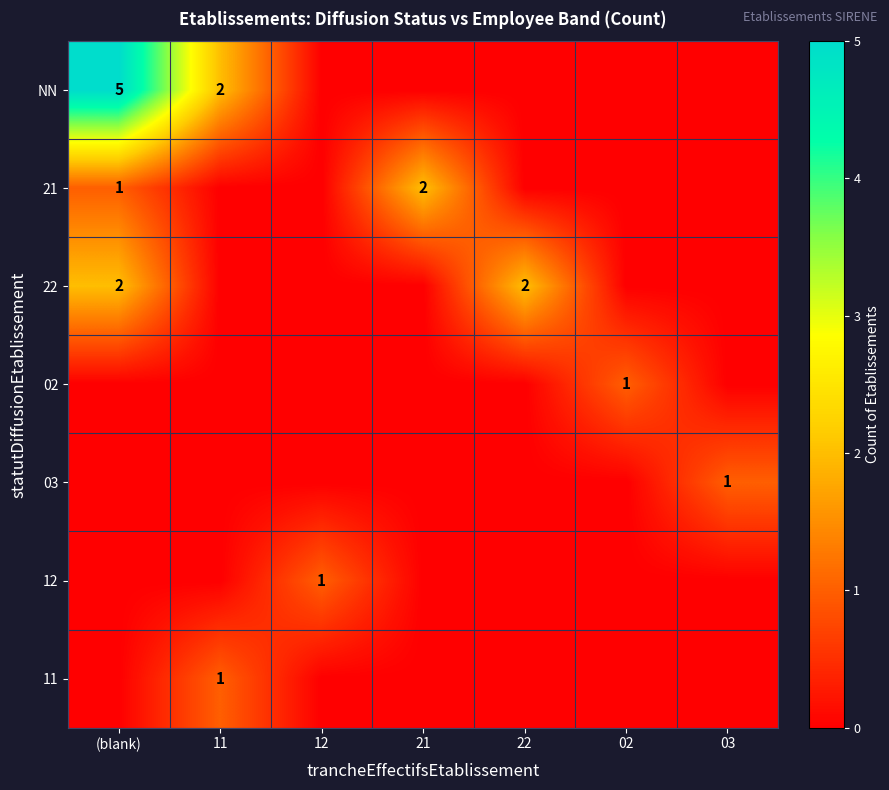

What is the sum of the 12 values at (blank) and 12?

1